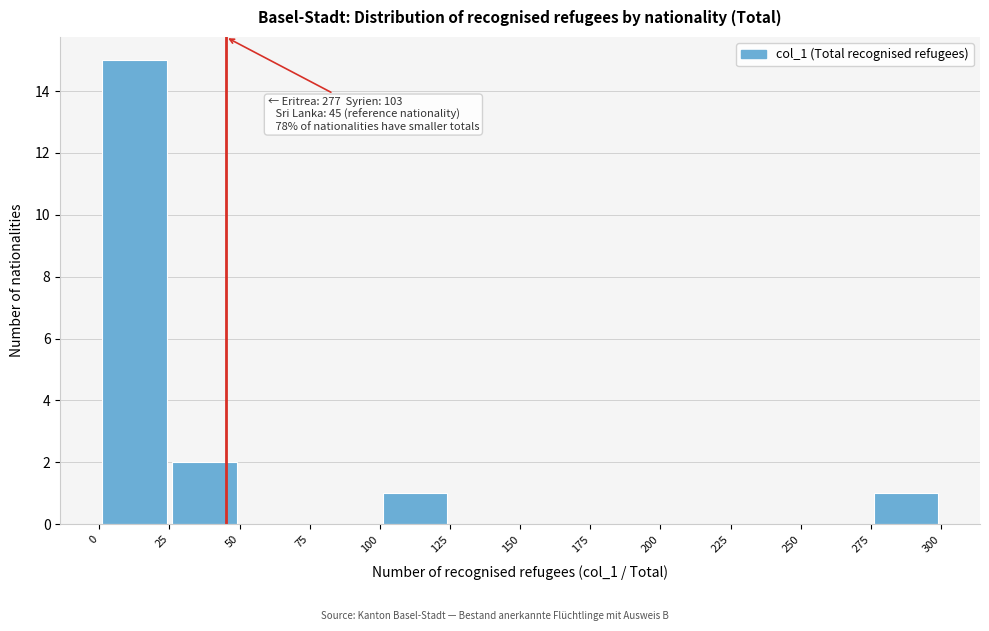

Which range on the x-axis has the tallest bar?

0 to 25